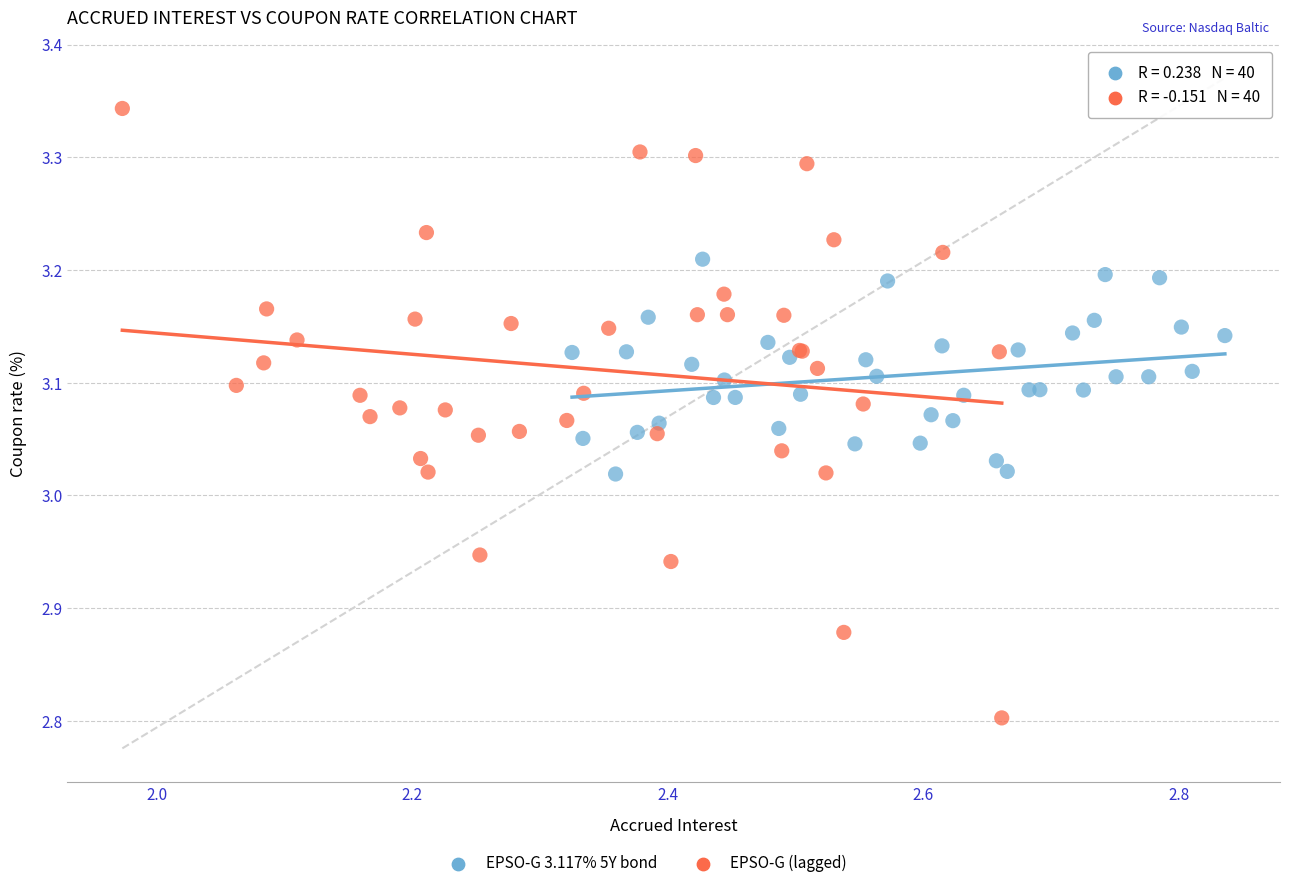

Which series has the widest spread of Y values?

EPSO-G (lagged)